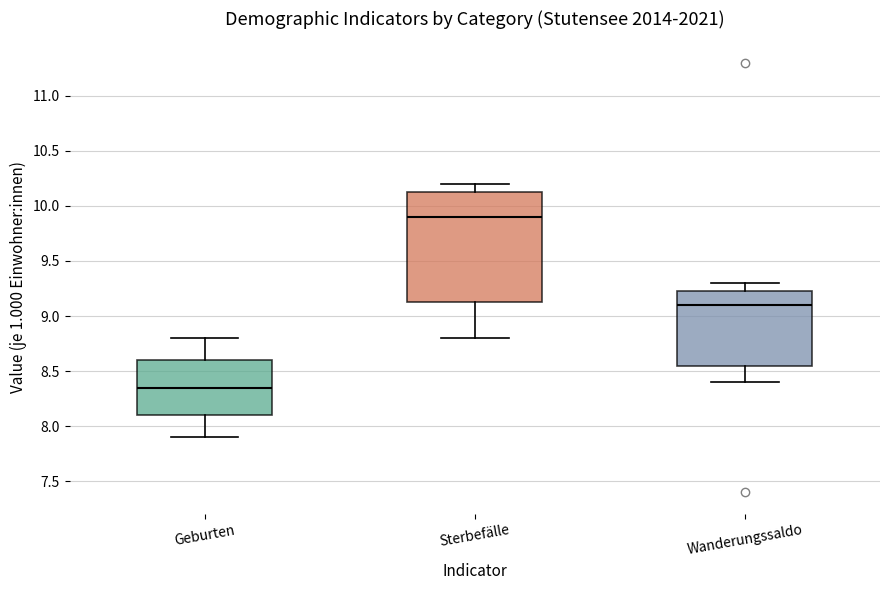

Which box's median line is the lowest?

Geburten